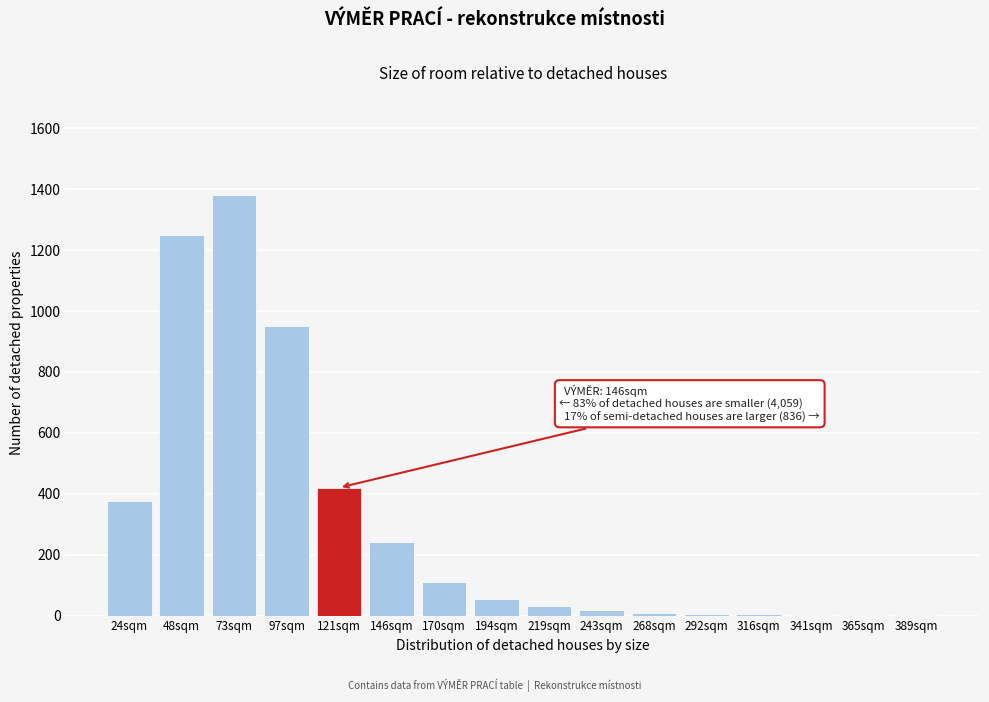

True or false: the data shows 1 at 365sqm.

True